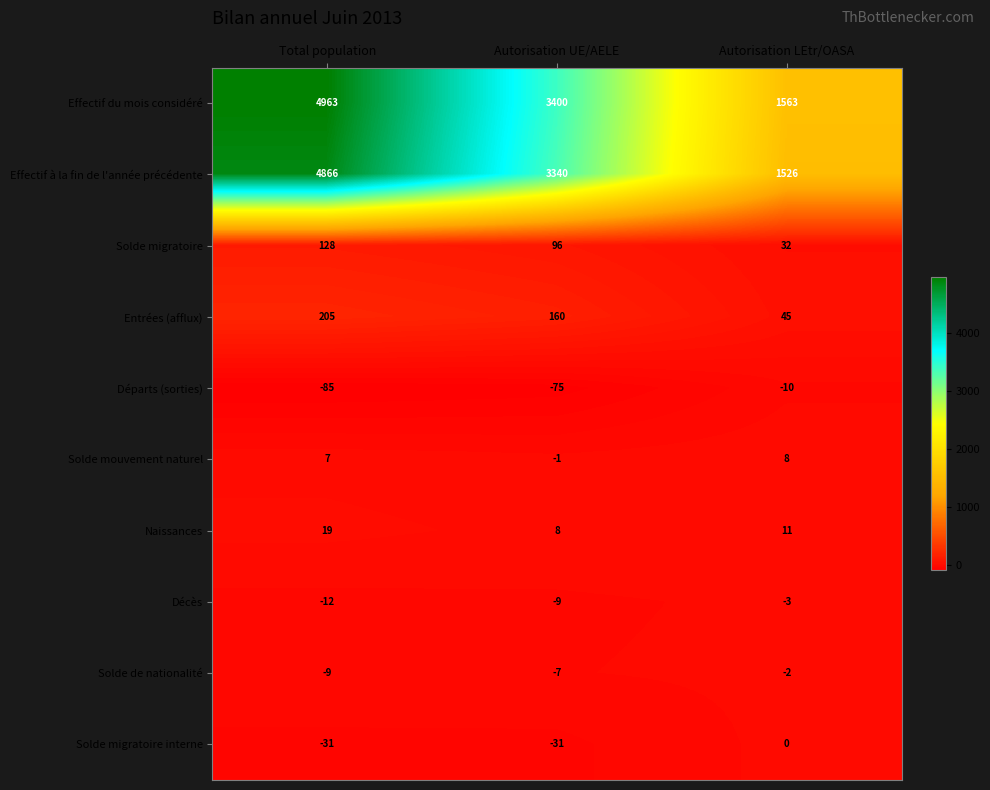

At how many categories does at least one series exceed 2915?

2